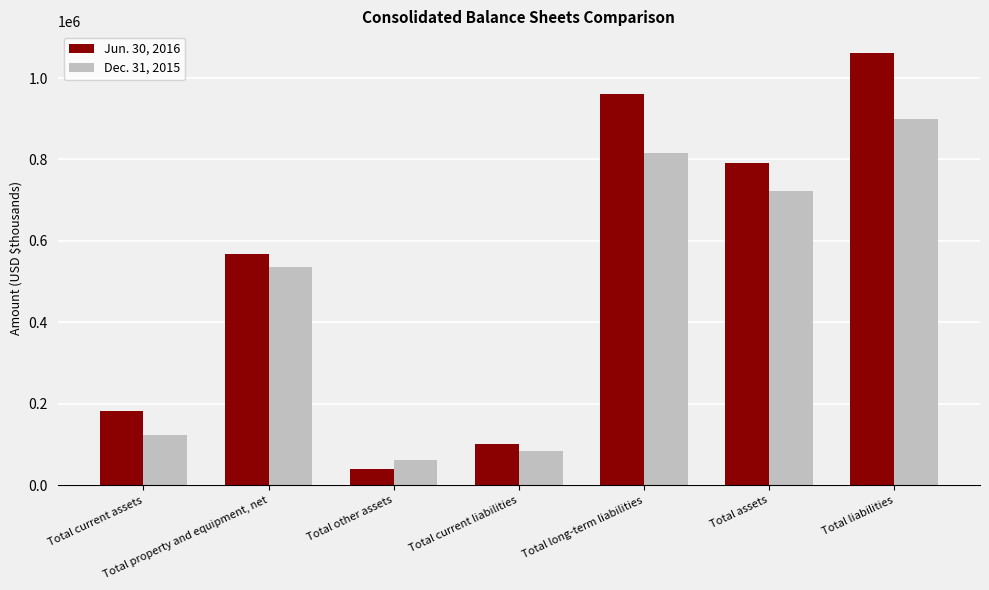

List the series in order of their overall mean, highest first.

Jun. 30, 2016, Dec. 31, 2015